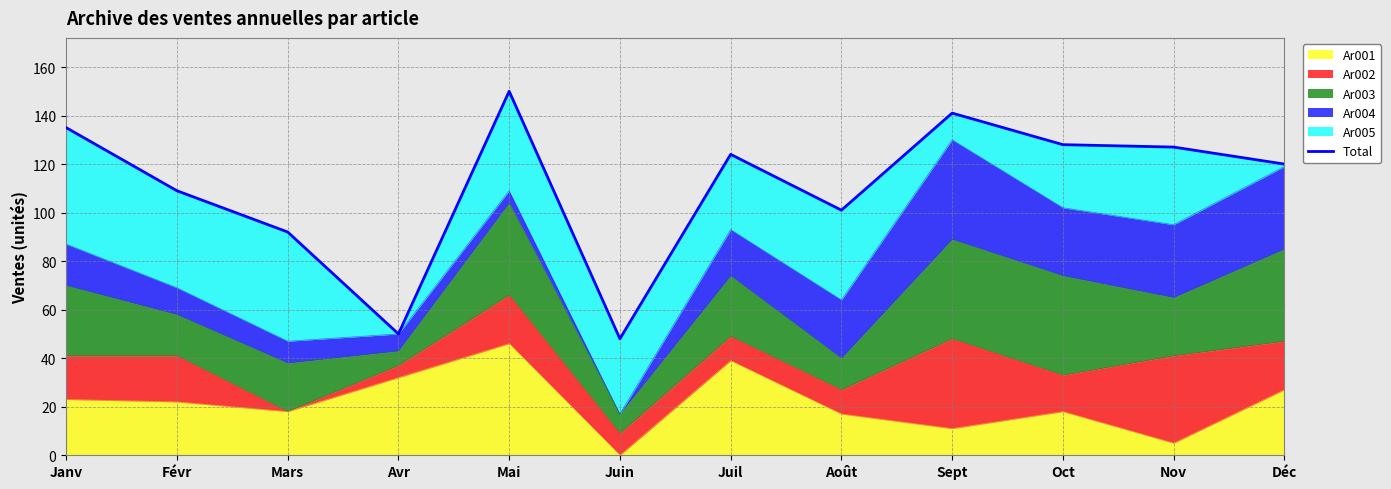

Is it true that the value at Sept is 141?

True